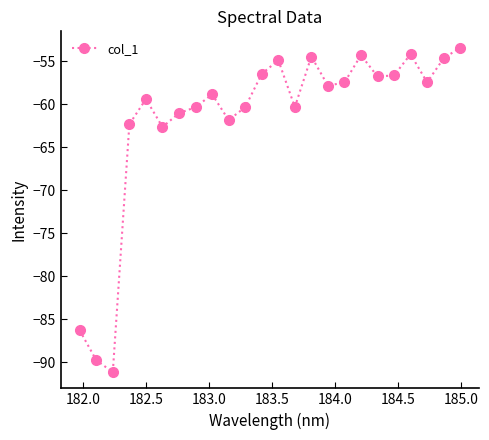

What is the smallest value displayed?

-91.2